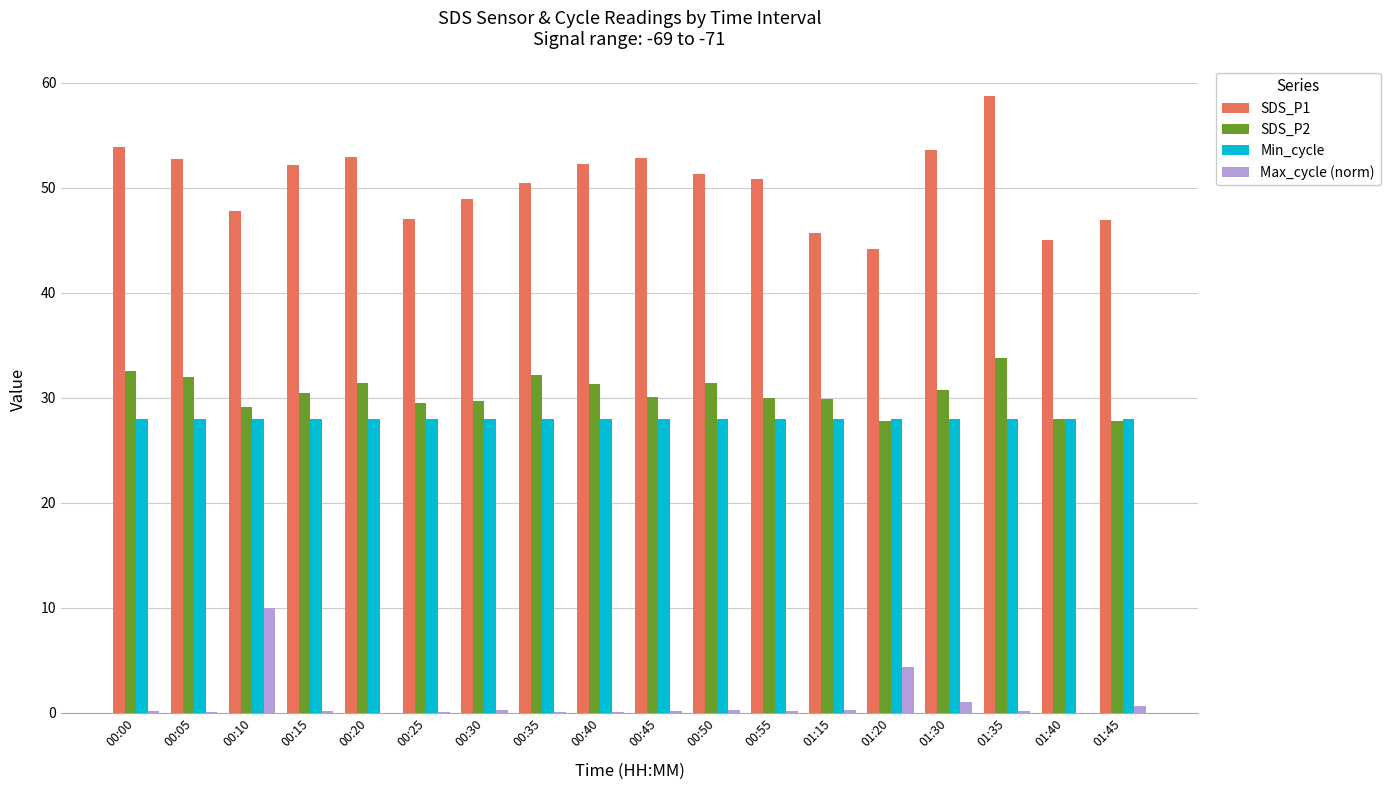

What is the sum of all Max_cycle (norm) values?

18.2